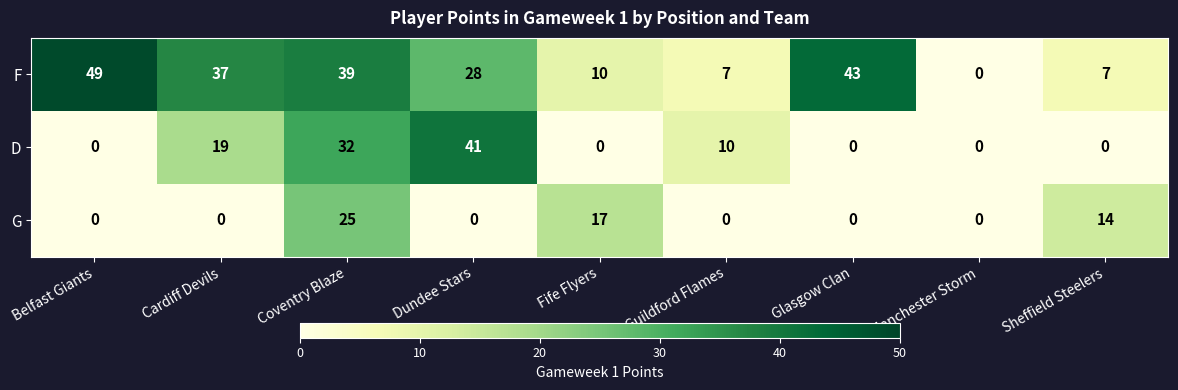

What is the sum of all F values?

220